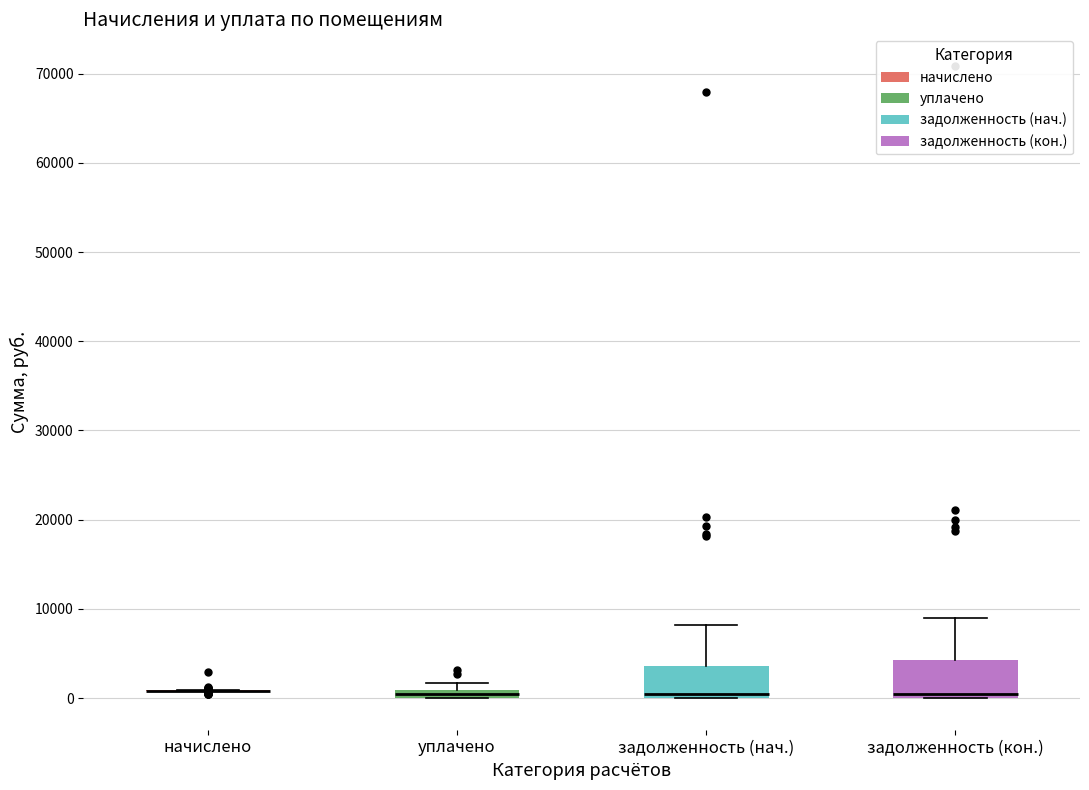

Where is the upper edge of the box for задолженность (кон.) on the y-axis? The values are not printed on the chart, so give them approximately, as read against the axis.

4000